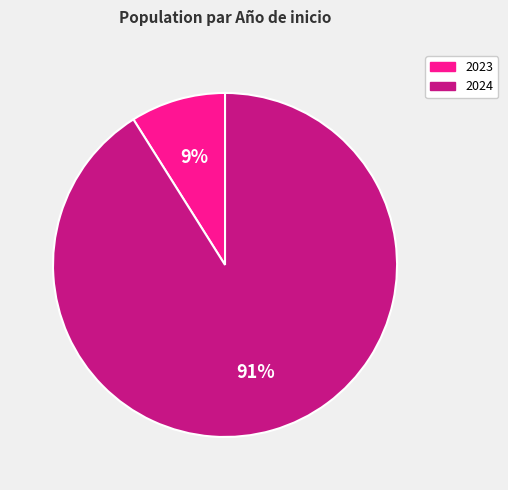

Which category has the smallest portion of the pie?

2023